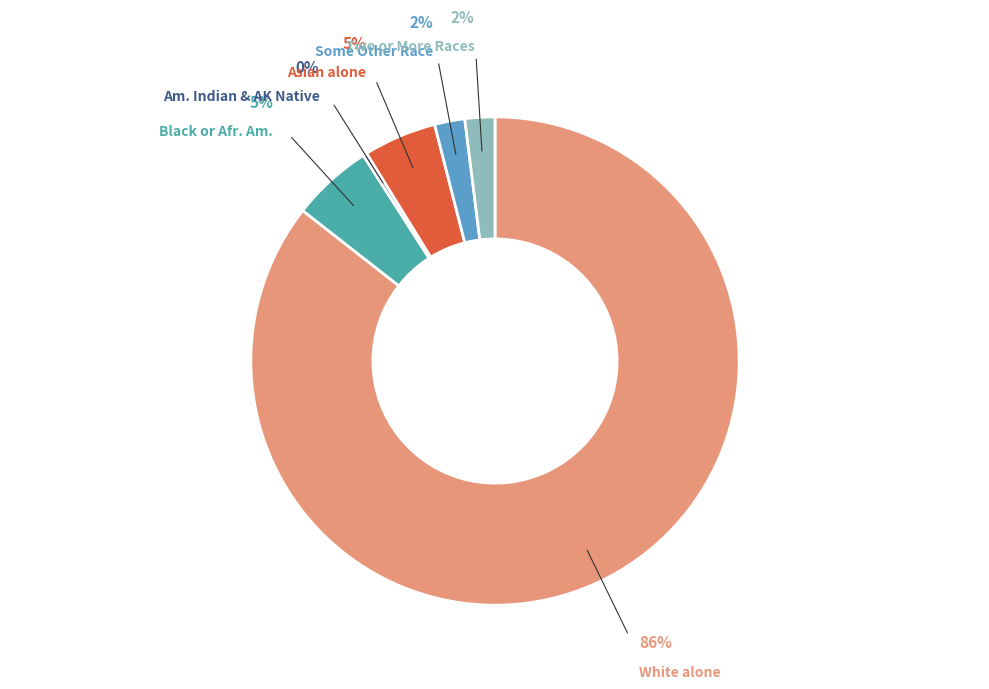

To the nearest percent, what portion does Two or More Races represent?

2%